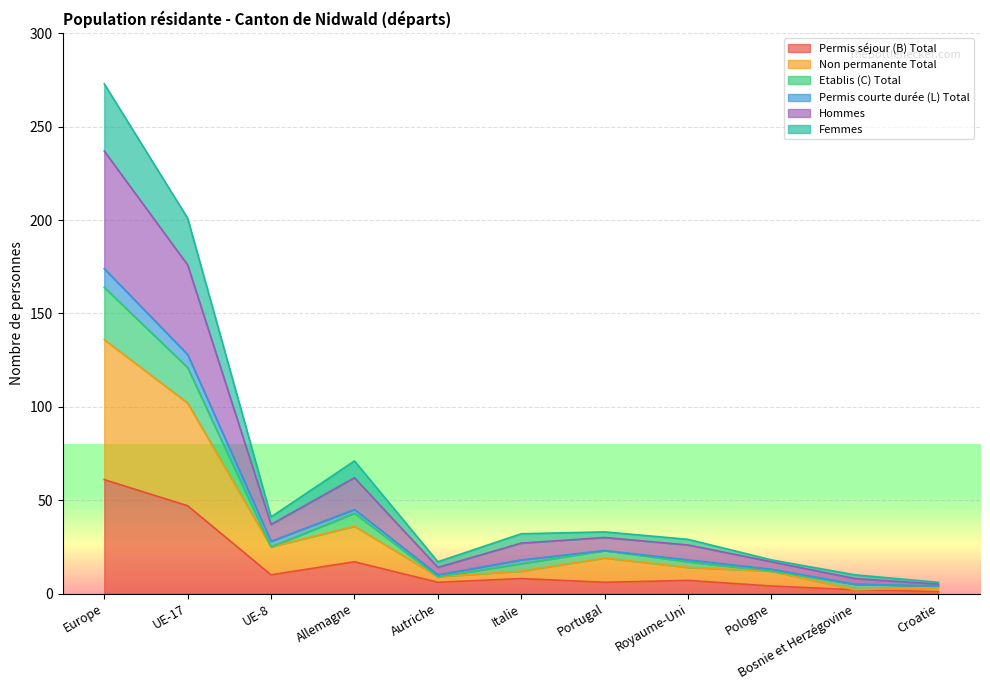

True or false: Permis séjour (B) Total has a value of 96 at Europe.

False